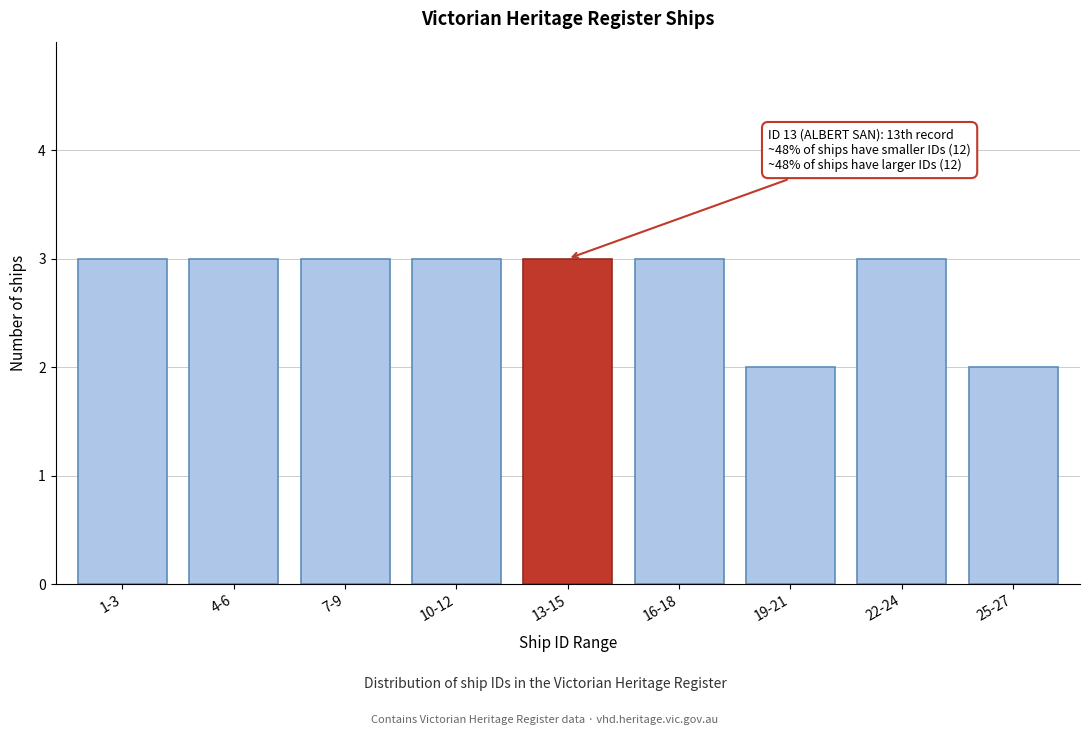

Reading right to left, extract all data points from this chart.

25-27=2	22-24=3	19-21=2	16-18=3	13-15=3	10-12=3	7-9=3	4-6=3	1-3=3